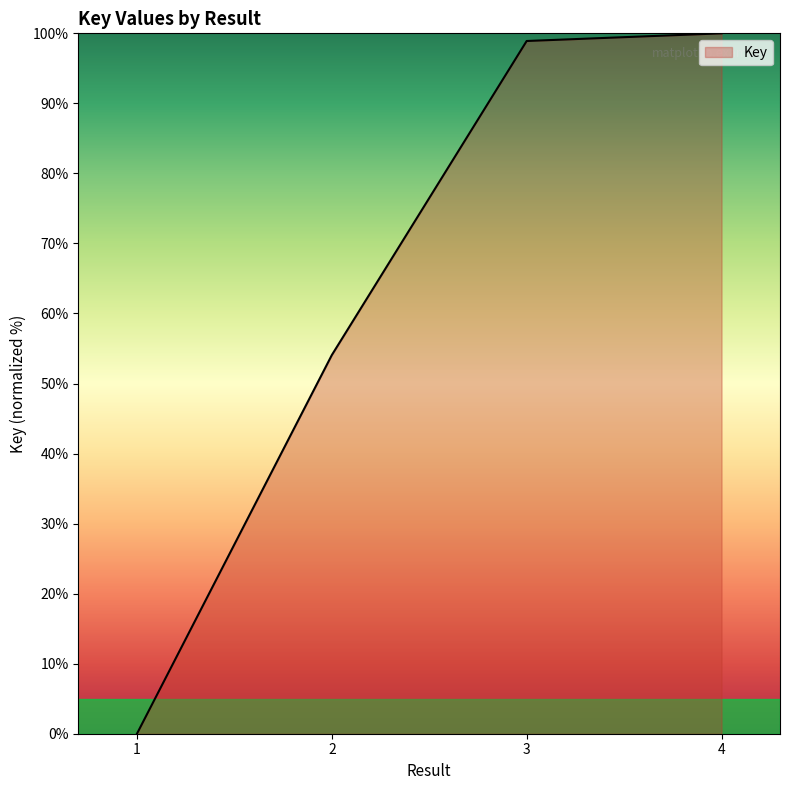

Reading right to left, what are all the values shown in this chart?

100.0	98.9	54.1	0.0